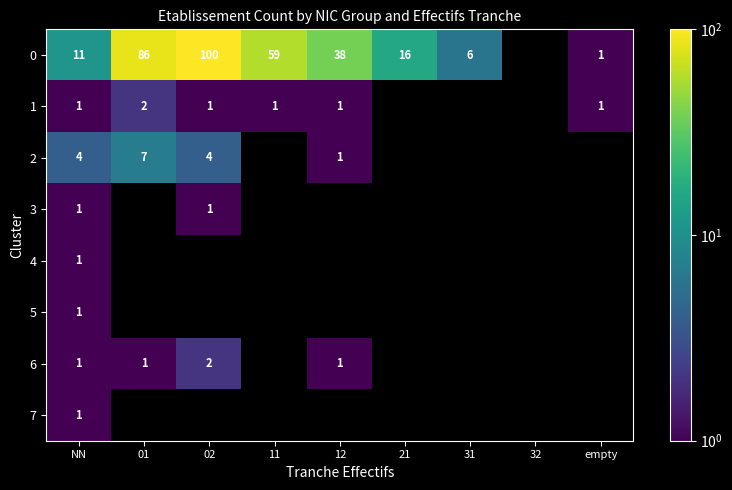

True or false: 0 has a value of 28 at 02.

False